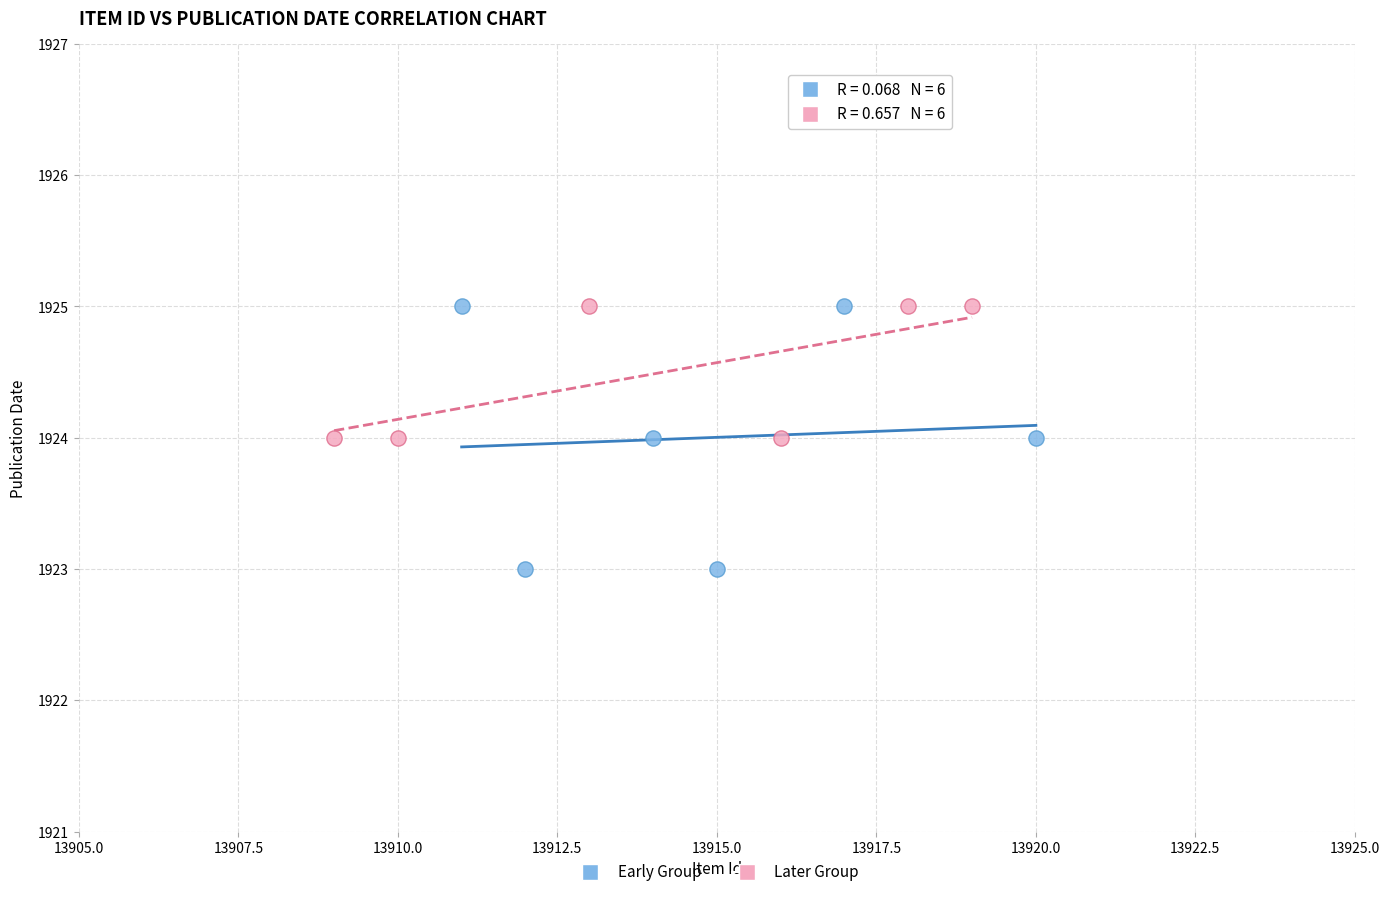

Which series has the widest spread of Y values?

Early Group